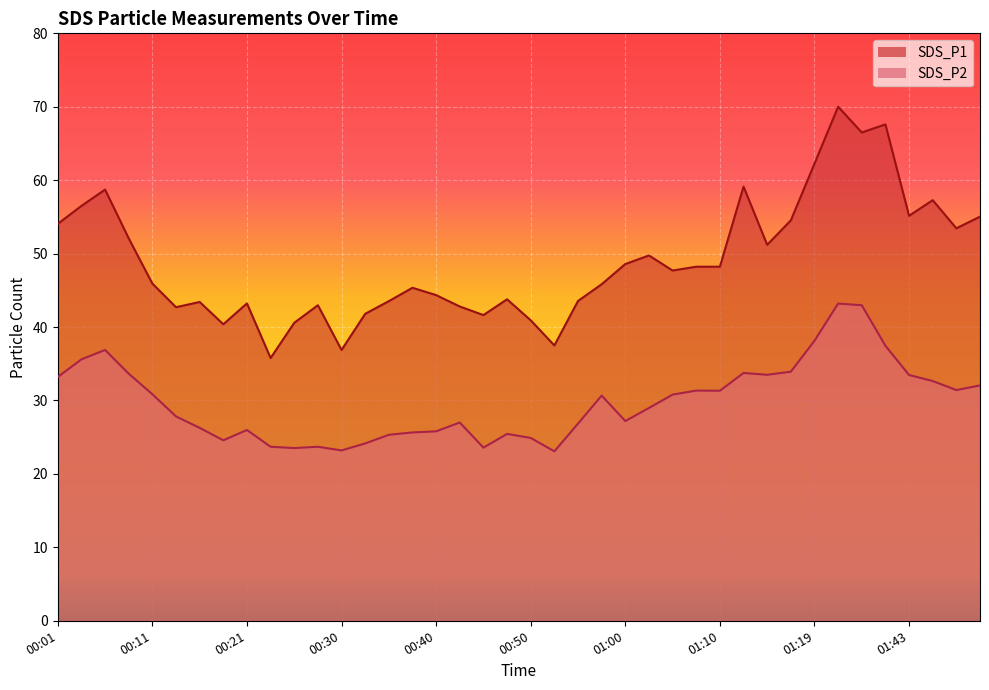

Which series has the largest range (max minus min)?

SDS_P1